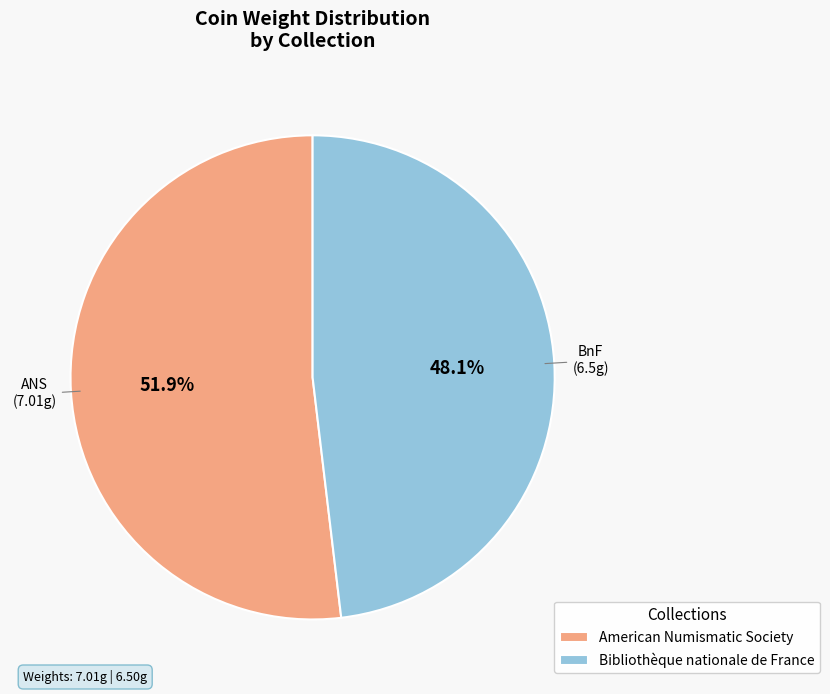

What is the total percentage of Bibliothèque nationale de France and American Numismatic Society?

100.0%